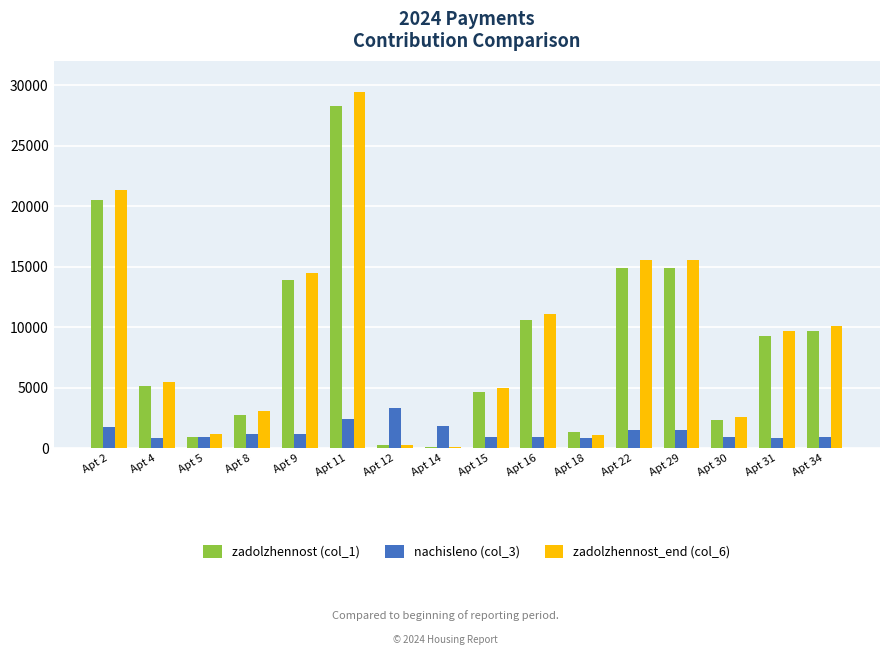

Is the value of nachisleno (col_3) at Apt 4 greater than the value of zadolzhennost (col_1) at Apt 2?

No